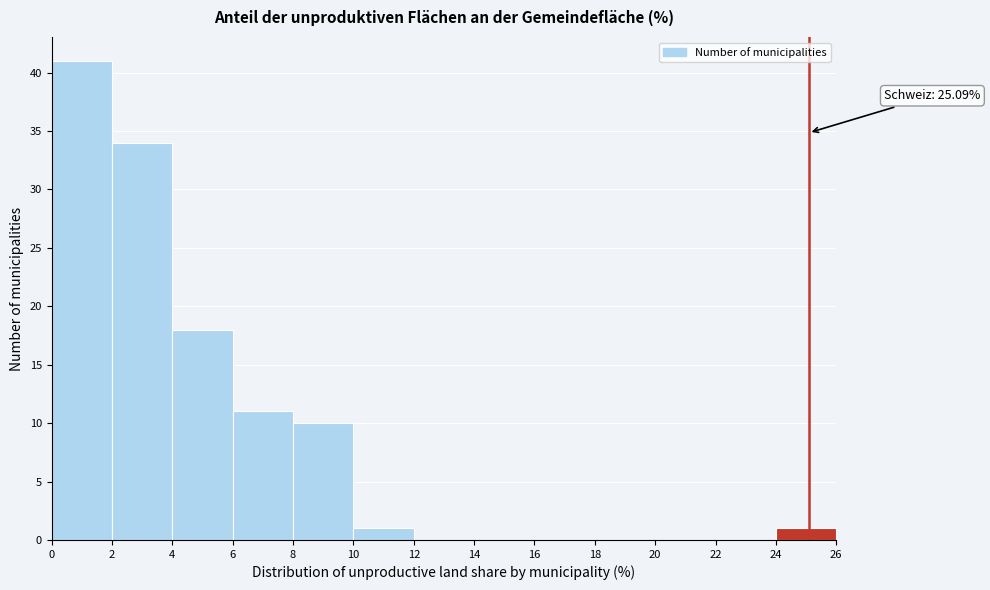

Which range on the x-axis has the tallest bar?

0 to 2